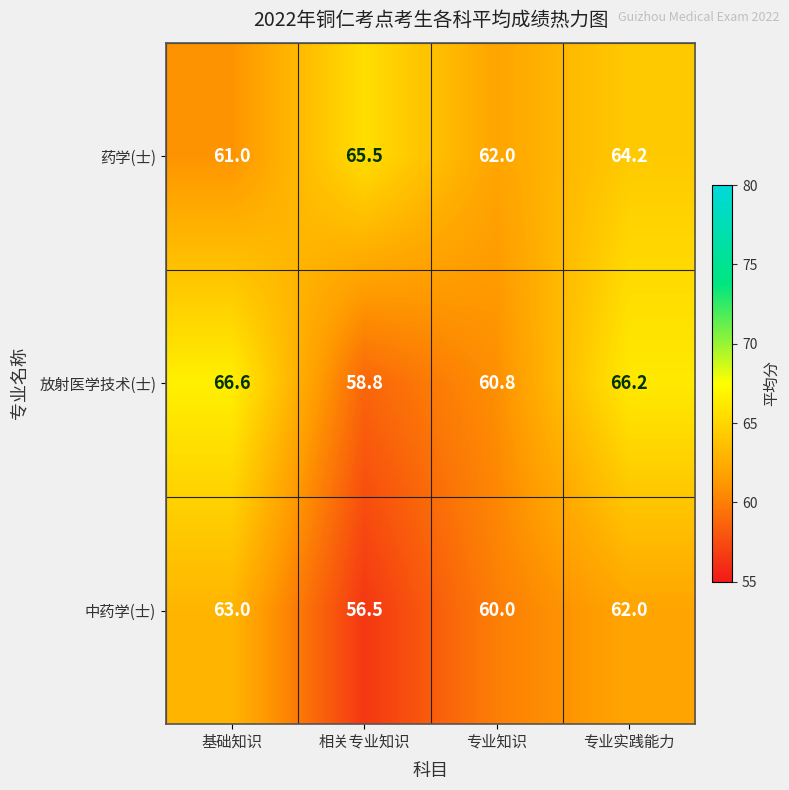

At which label is 放射医学技术(士) closest to 62?

专业知识